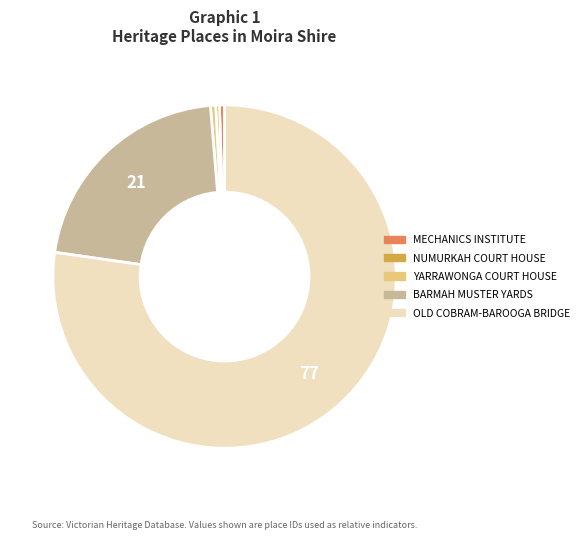

Does NUMURKAH COURT HOUSE account for over 50% of the chart?

No